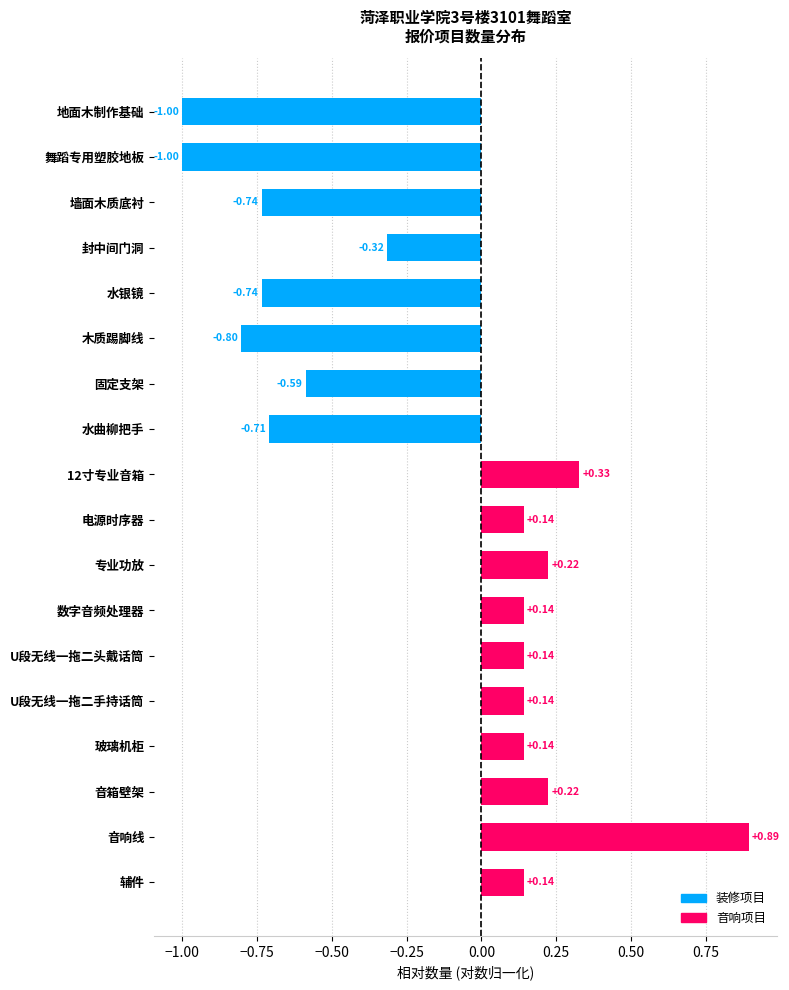

What is the label of the 3rd bar from the top?

墙面木质底衬